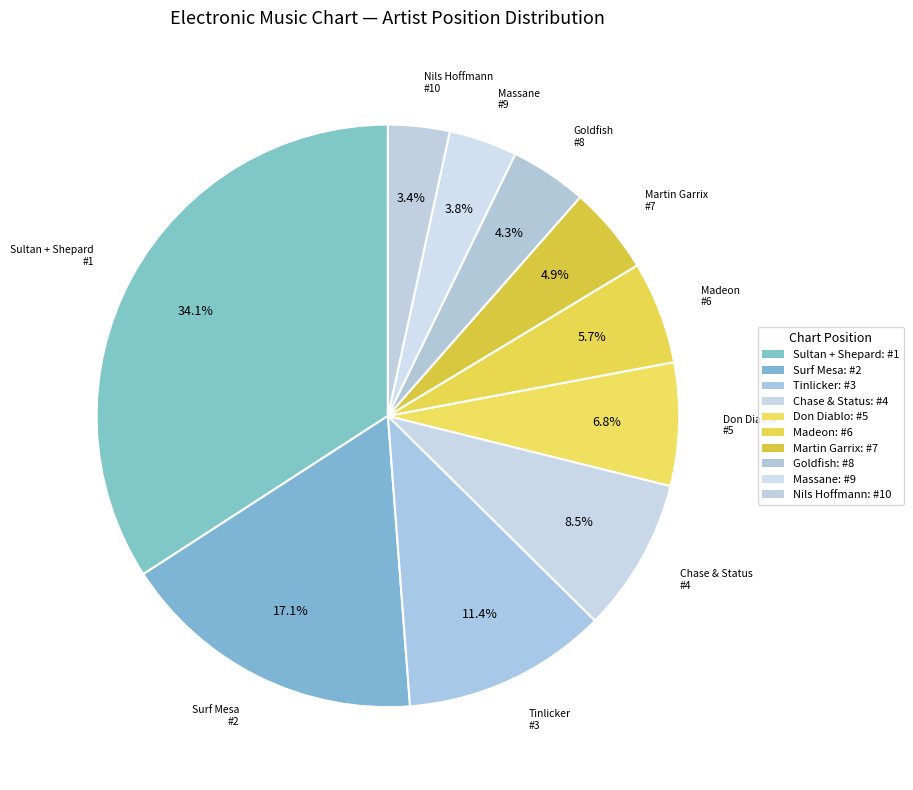

How many slices are in this pie chart?

10